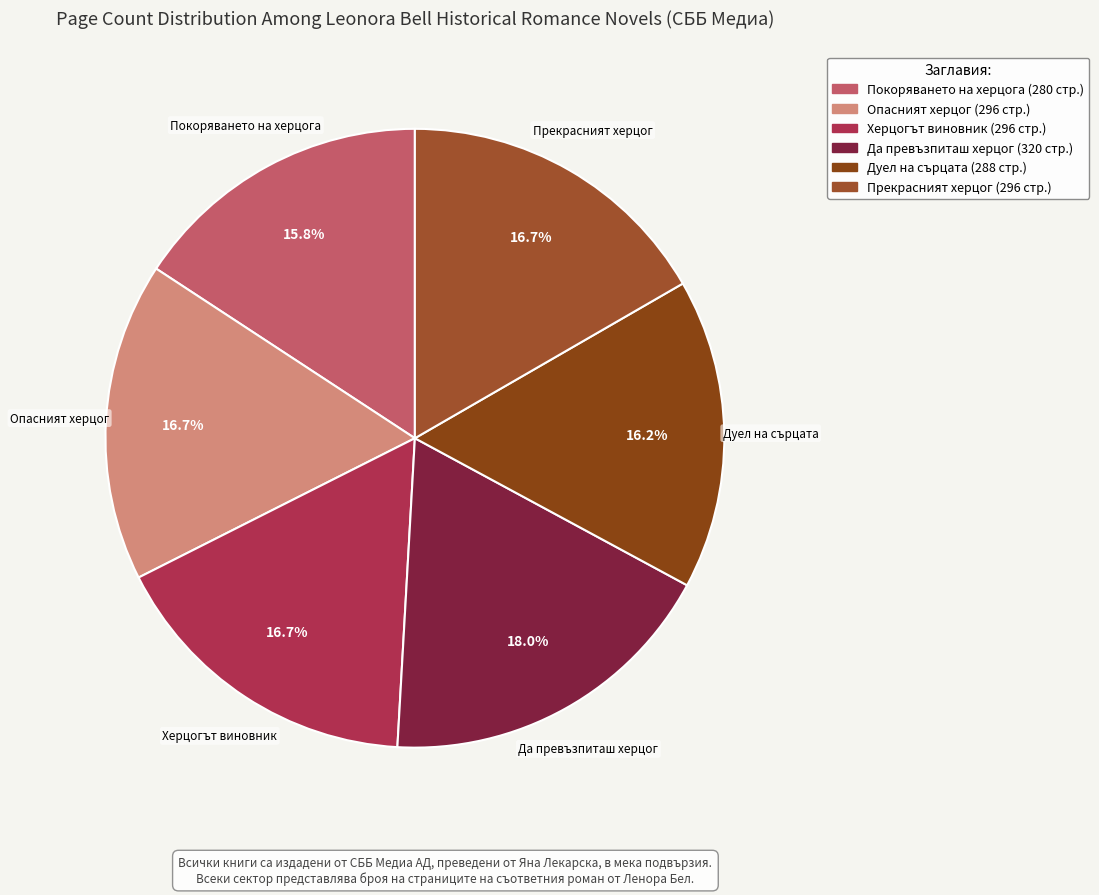

What is the ratio of the value at Покоряването на херцога to the value at Да превъзпиташ херцог?

0.9